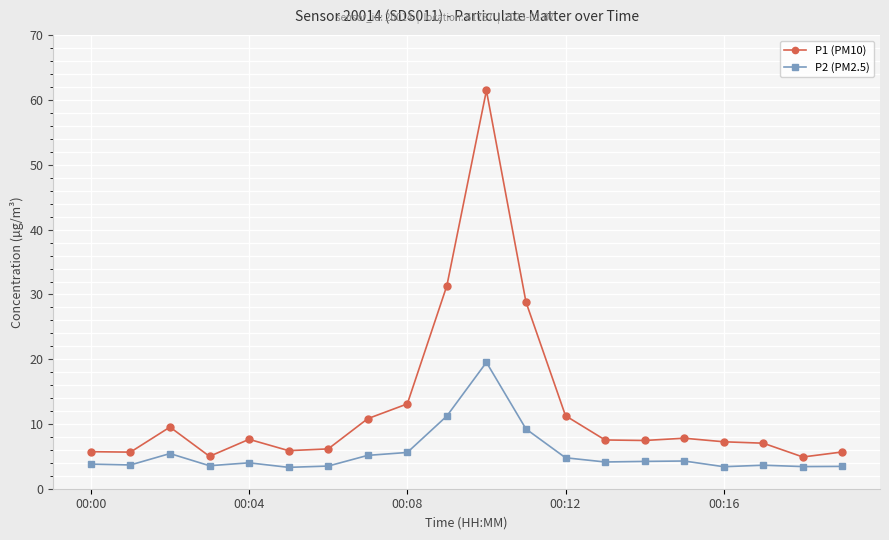

What is the sum of all P1 (PM10) values?

250.1